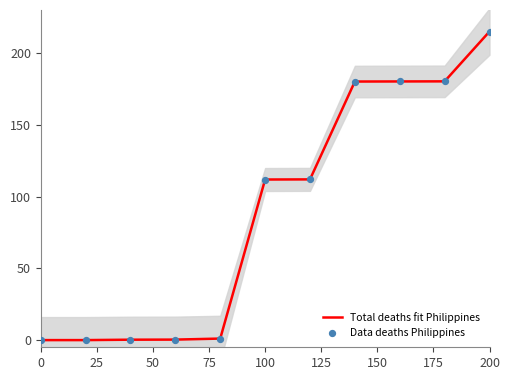

At which label does Total deaths fit Philippines reach its peak?

200